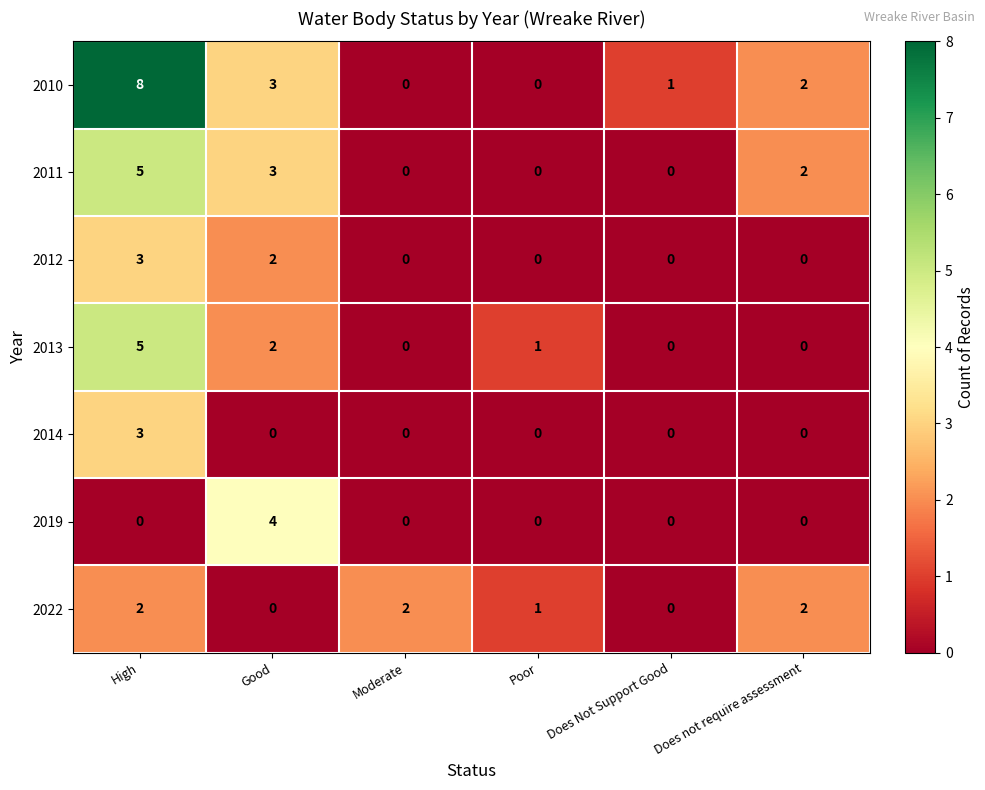

Which category has the highest value across all series?

High